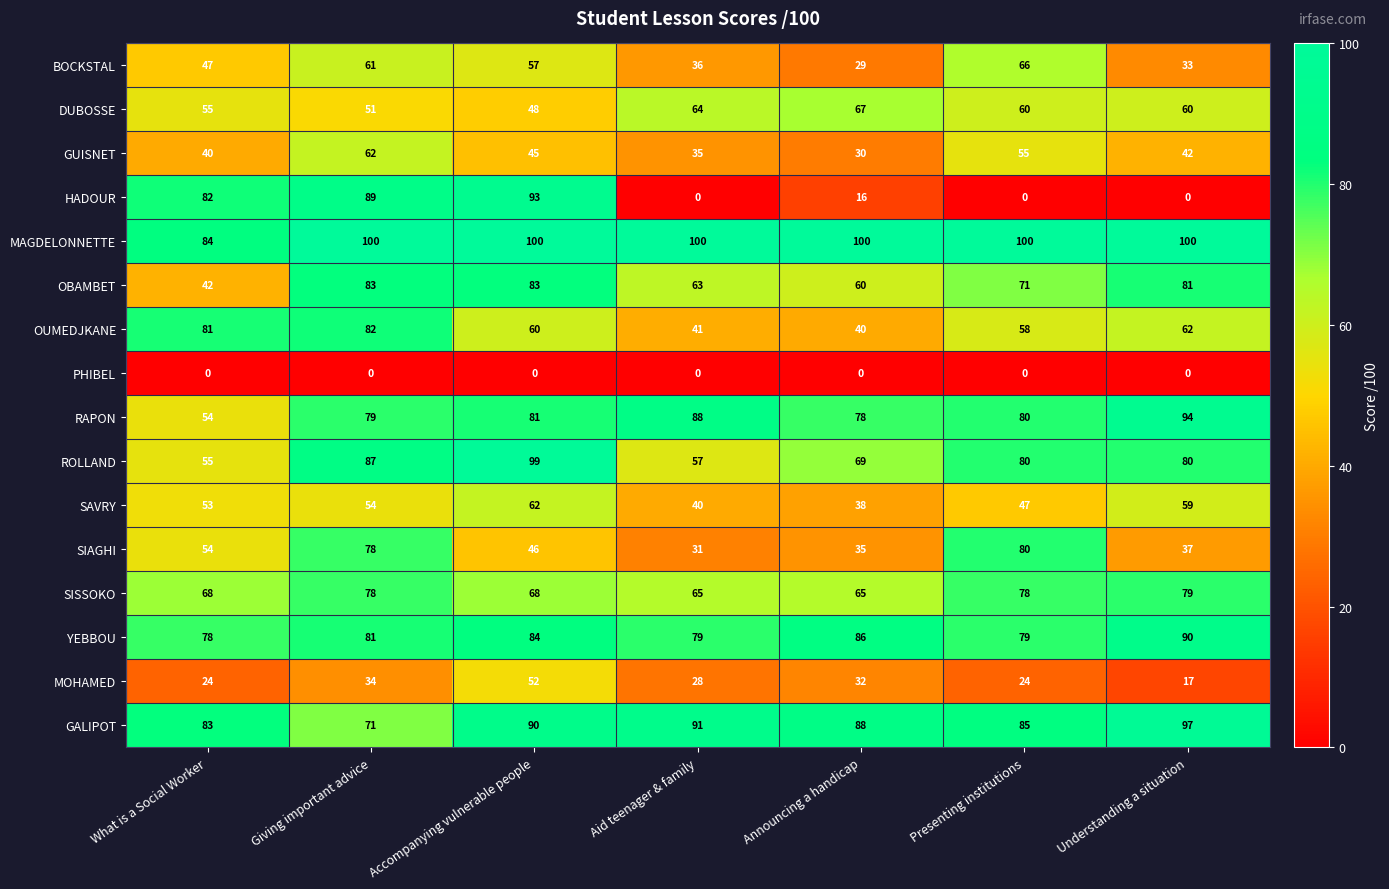

The value of MOHAMED at Understanding a situation is 7. True or false?

False